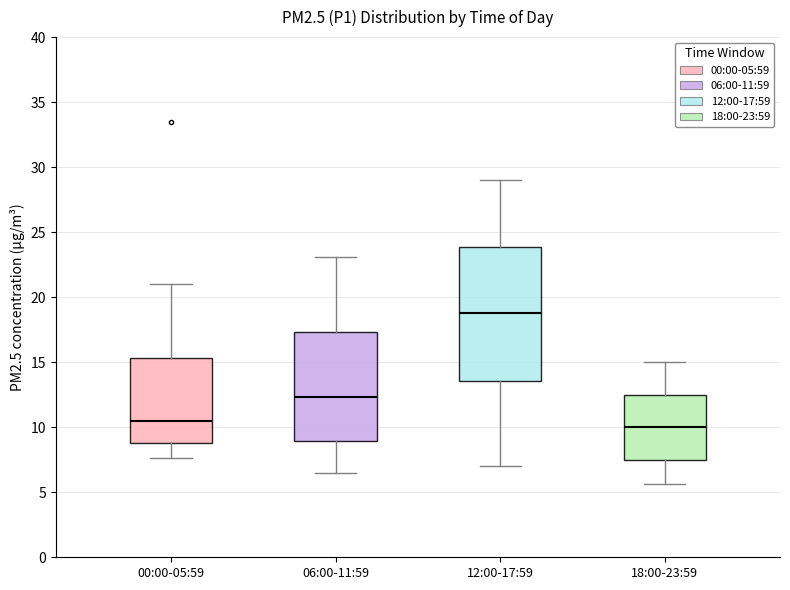

Comparing the boxes themselves (not the whiskers), which one is the tallest?

12:00-17:59